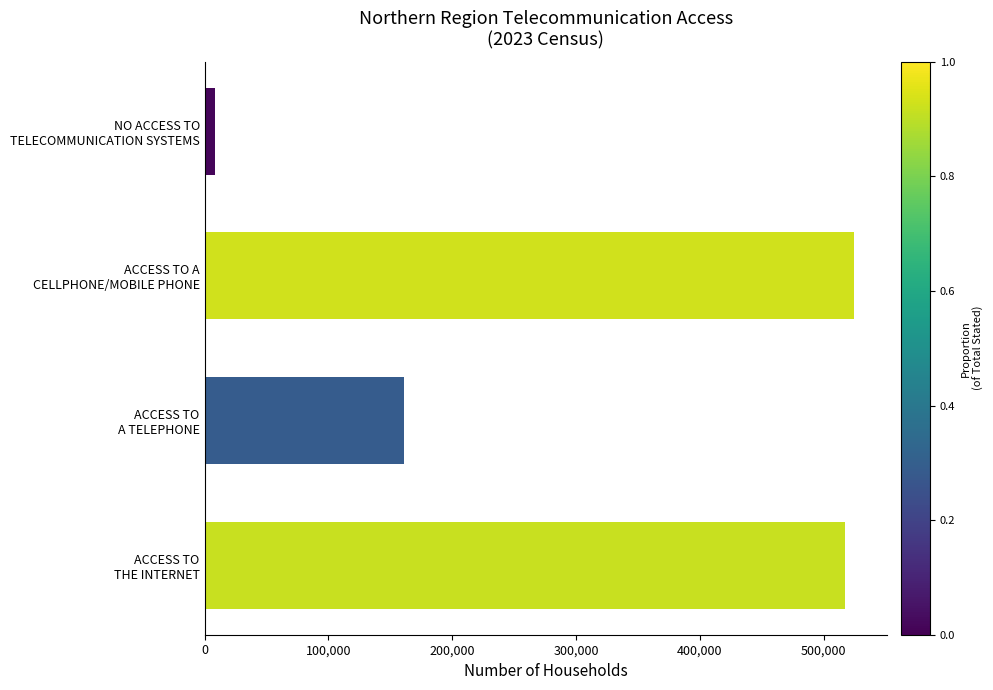

How many data points are less than 517260?

2